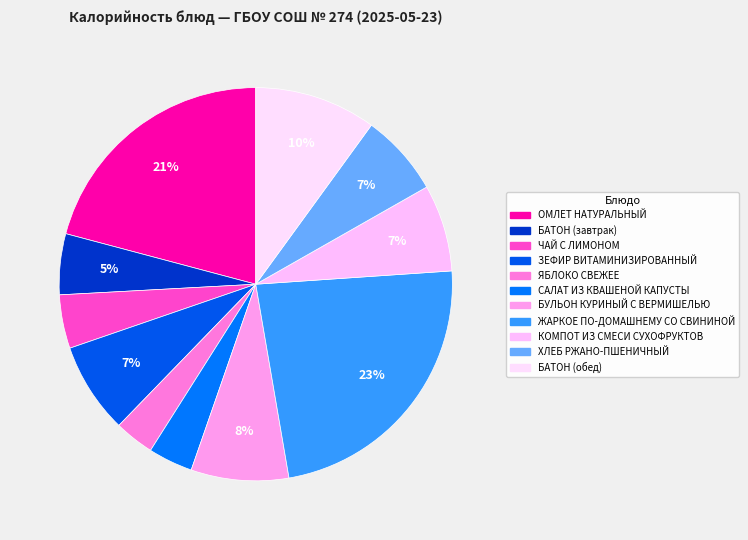

The ХЛЕБ РЖАНО-ПШЕНИЧНЫЙ slice represents 1% of the pie. True or false?

False